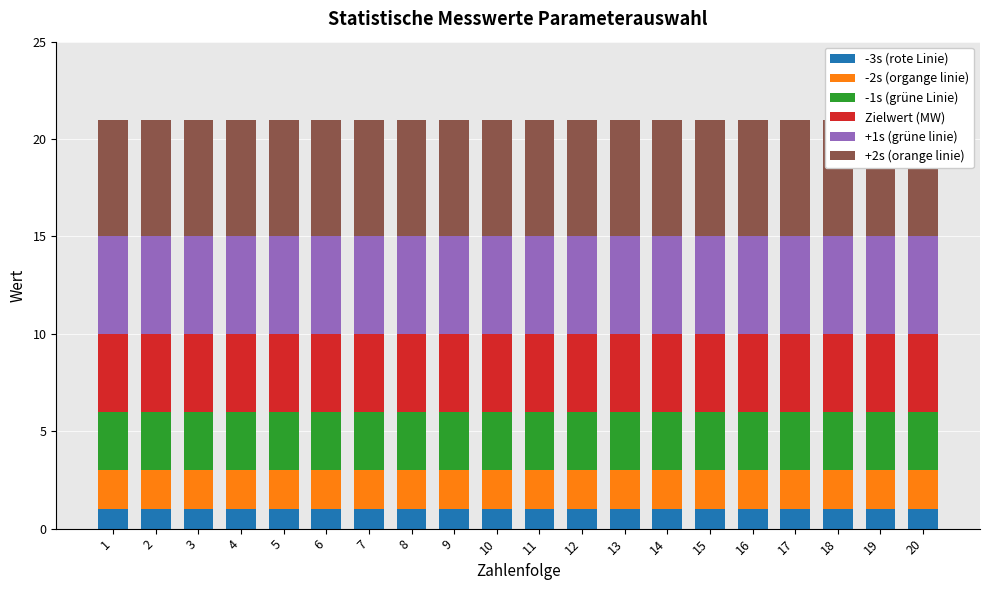

What is the value of the -2s (organge linie) bar at the 1st from the left?

2